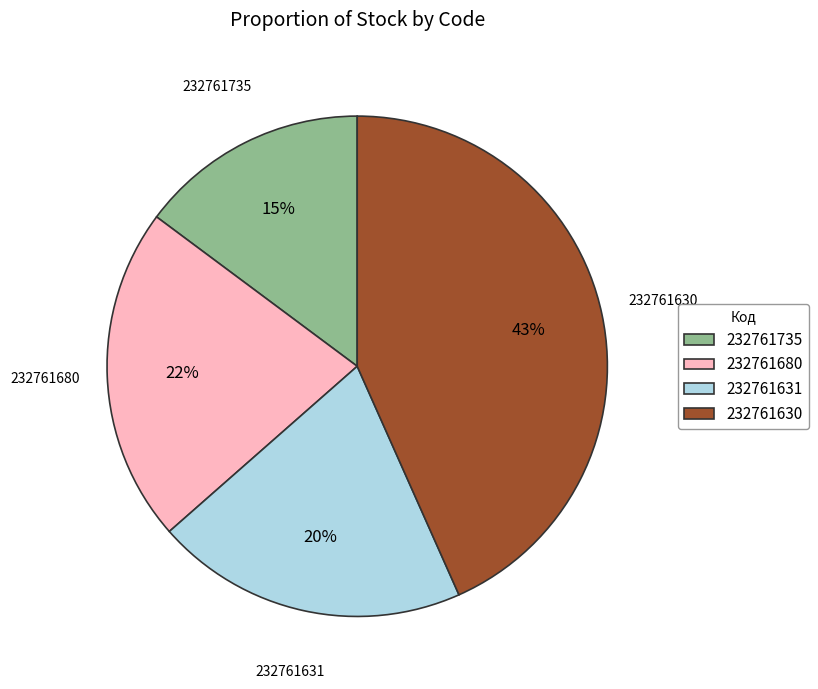

Combined, do 232761735 and 232761630 account for over 50%?

Yes